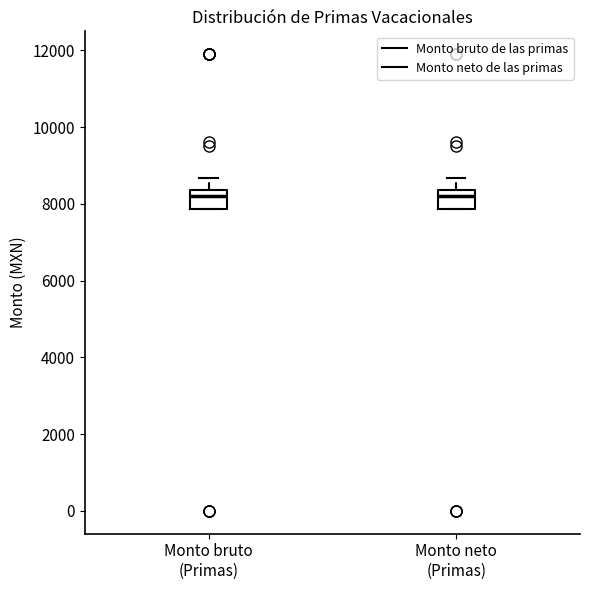

Reading left to right, read every box against the y-axis: the position of its median line, the range the box covers, and the ends of its whiskers. The values are not printed on the chart, so give them approximately, as read against the axis.

Monto bruto (Primas): median 8200, box 7800 to 8400, whiskers 7800 to 8600
Monto neto (Primas): median 8200, box 7800 to 8400, whiskers 7800 to 8600